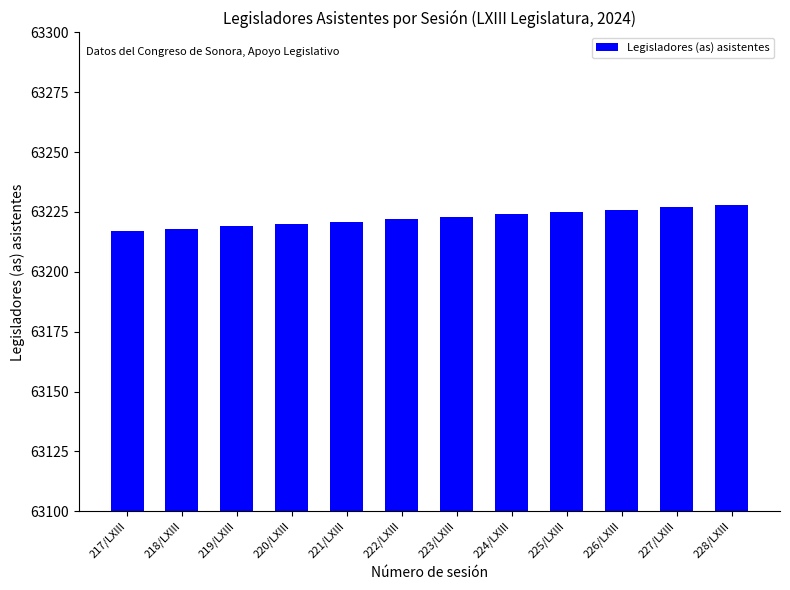

True or false: the data shows 63218 at 218/LXIII.

True